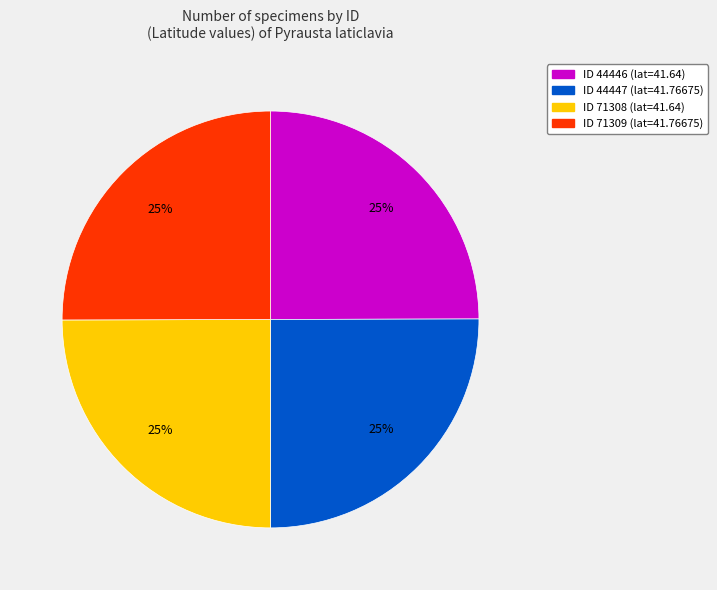

Does any single category account for the majority?

No